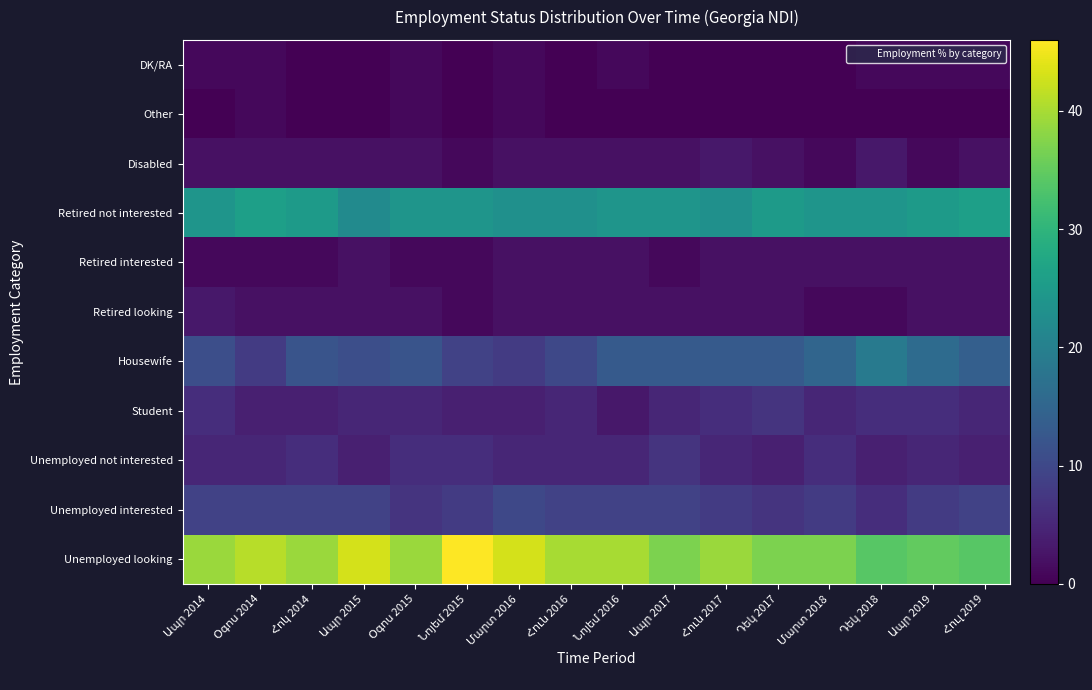

Is the value of Unemployed looking at Հոկ 2014 greater than the value of Disabled at Հուն 2016?

Yes